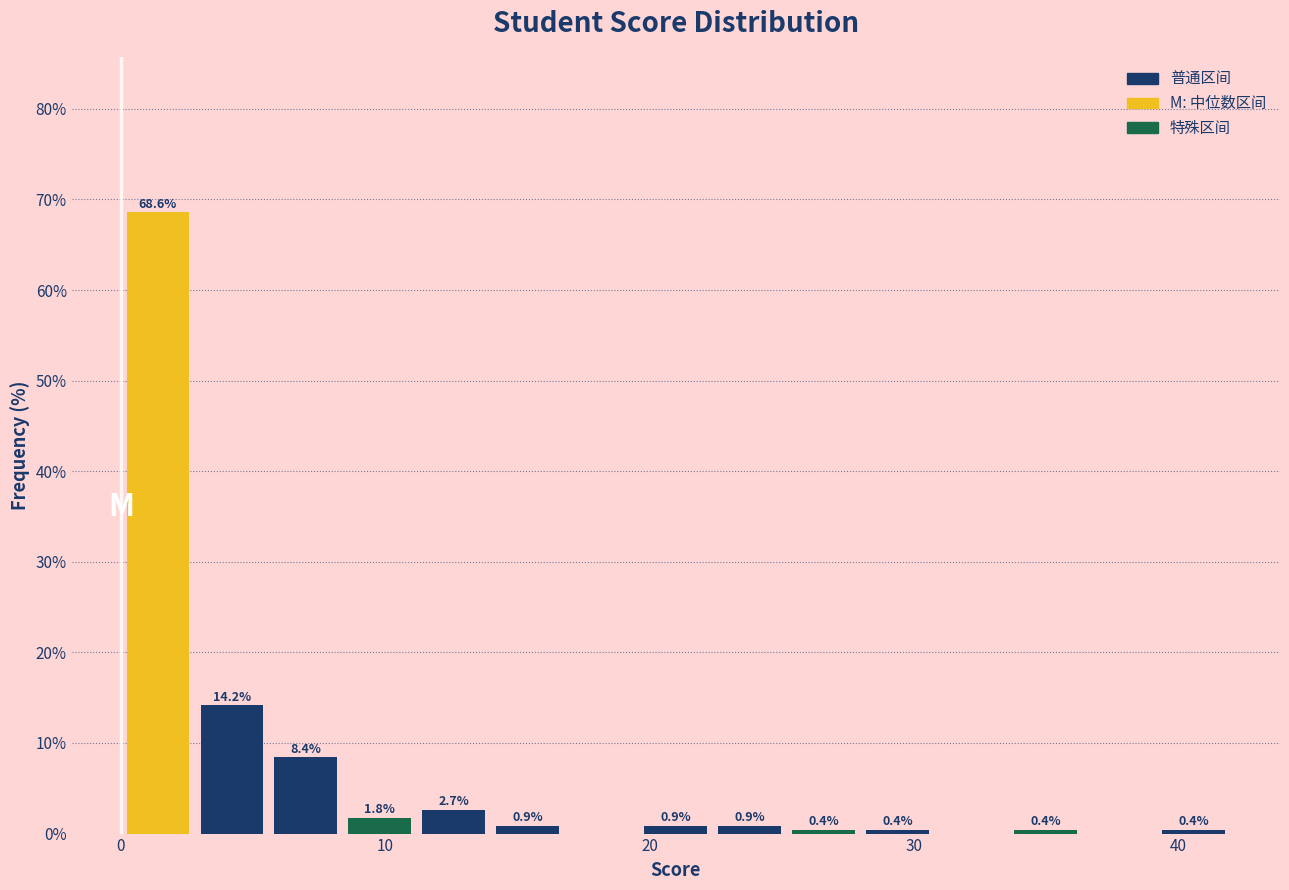

Read against the x-axis, roughly where is the centre of the tallest bar?

1